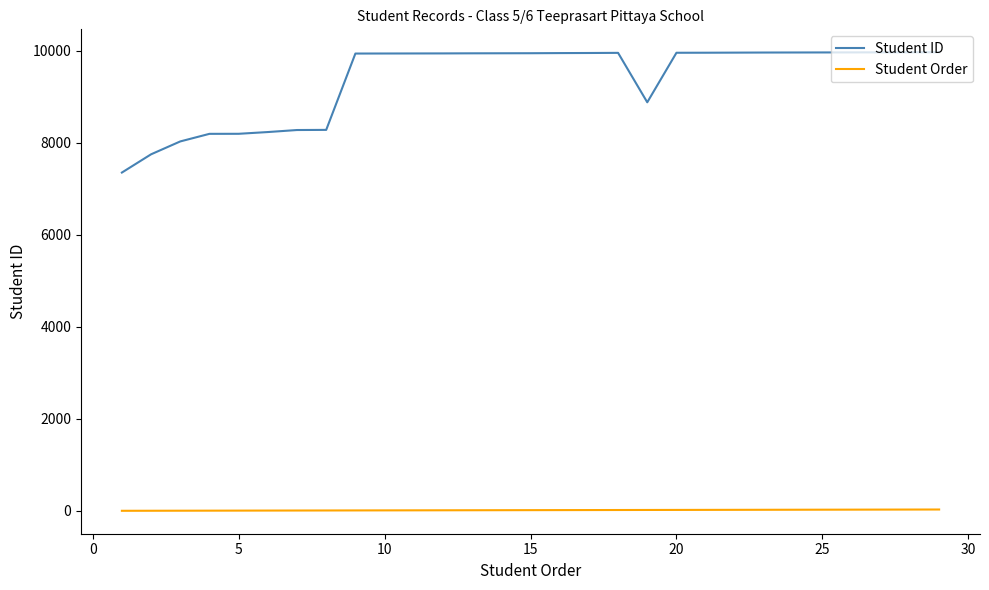

List the series in order of their overall mean, lowest first.

Student Order, Student ID